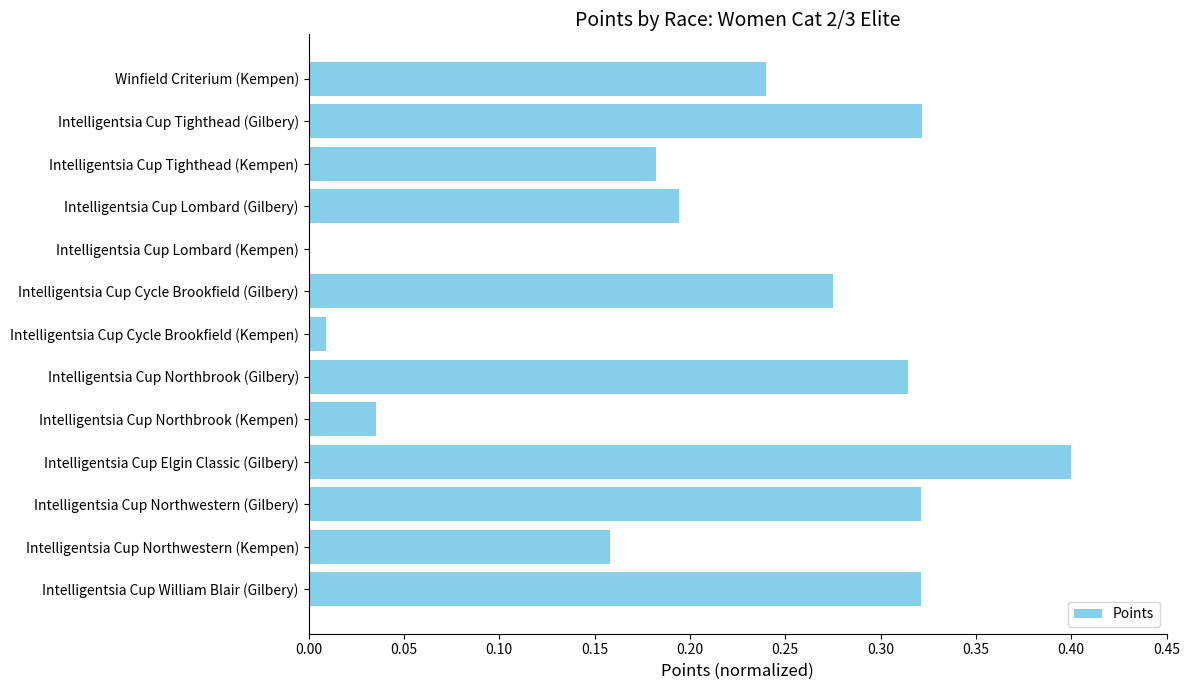

What is the maximum value shown in the chart?

0.4